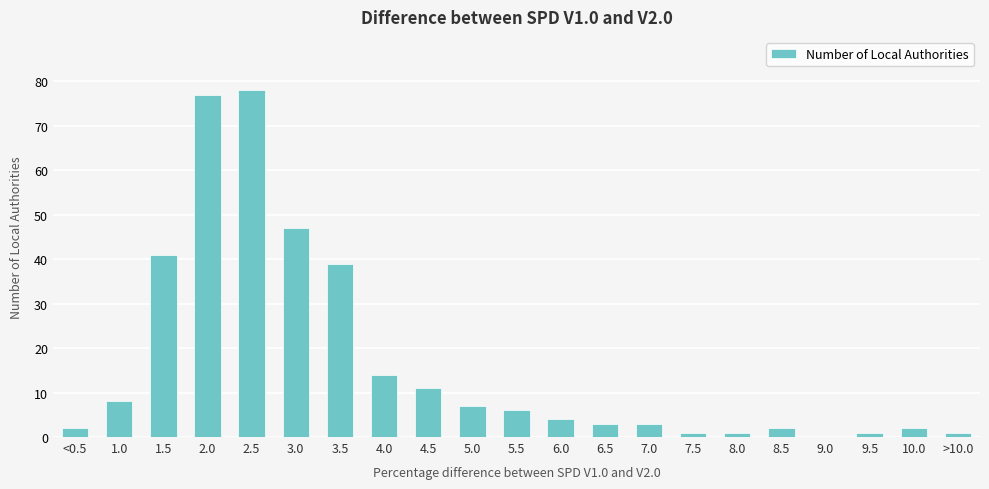

How many distinct data groups are displayed?

1